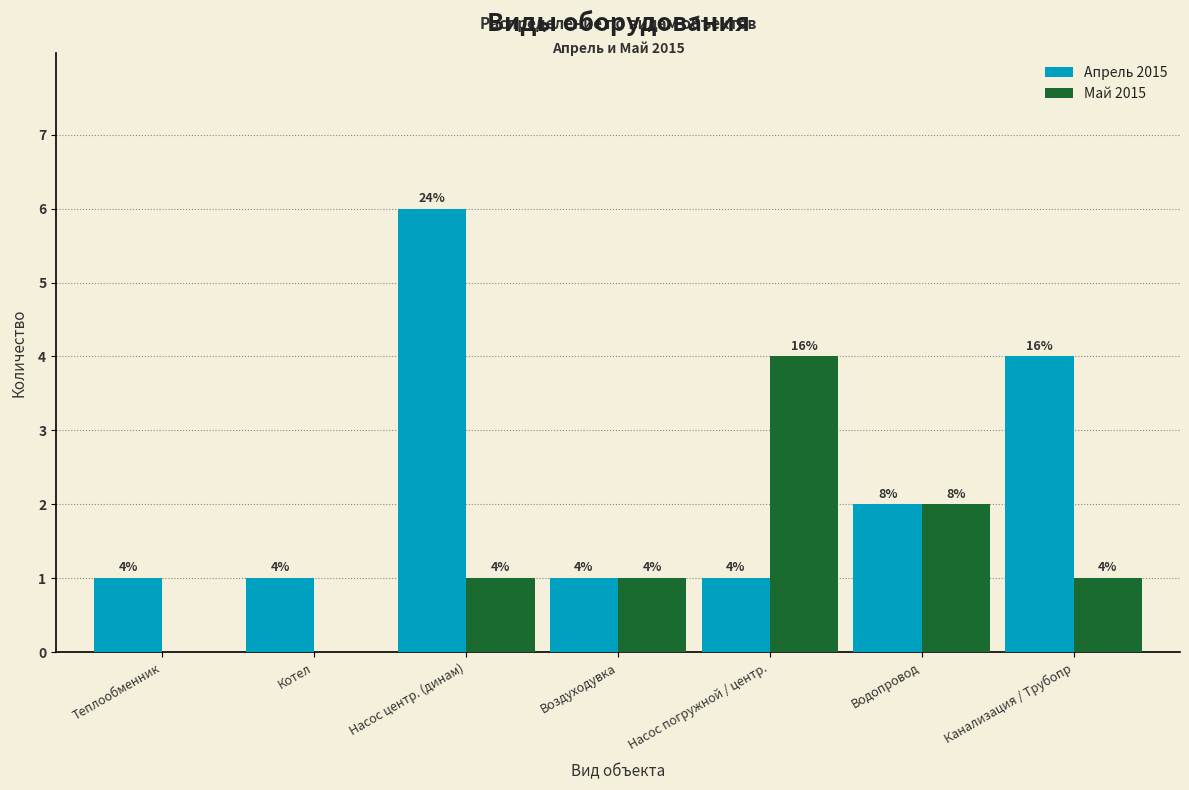

Reading right to left, list all the values displayed in this chart.

Апрель 2015: Канализация / Трубопр=4	Водопровод=2	Насос погружной / центр.=1	Воздуходувка=1	Насос центр. (динам)=6	Котел=1	Теплообменник=1
Май 2015: Канализация / Трубопр=1	Водопровод=2	Насос погружной / центр.=4	Воздуходувка=1	Насос центр. (динам)=1	Котел=0	Теплообменник=0